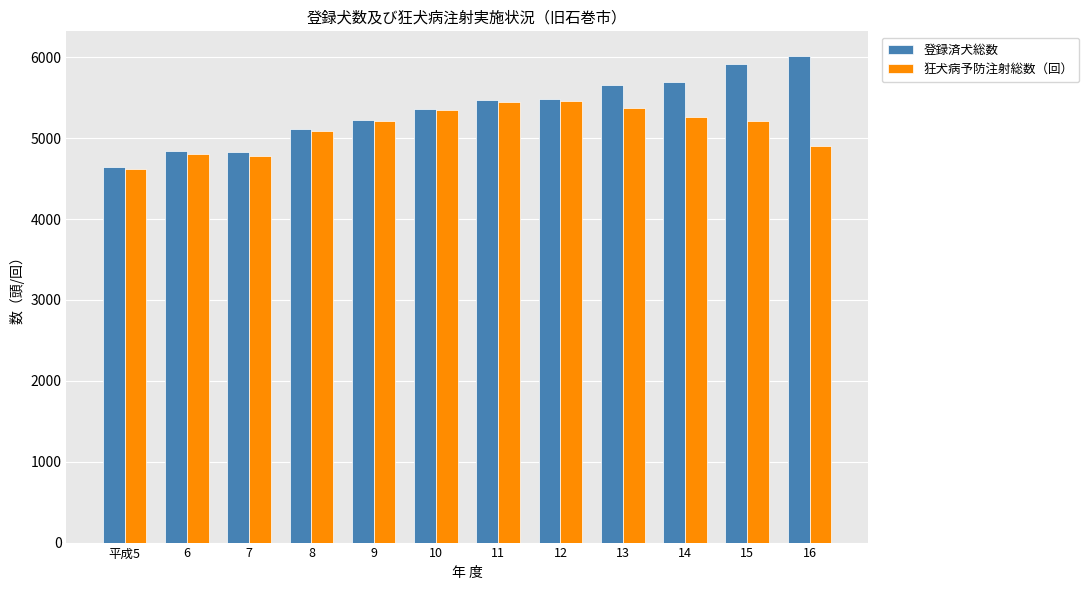

Which category has the highest value in the 登録済犬総数 series?

16